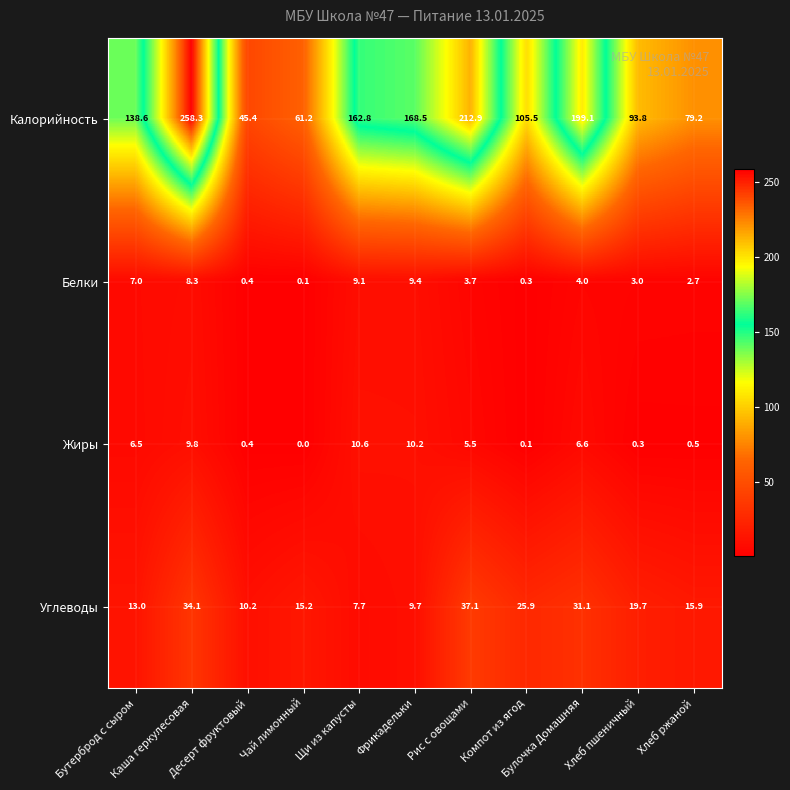

At how many categories does at least one series exceed 166?

4